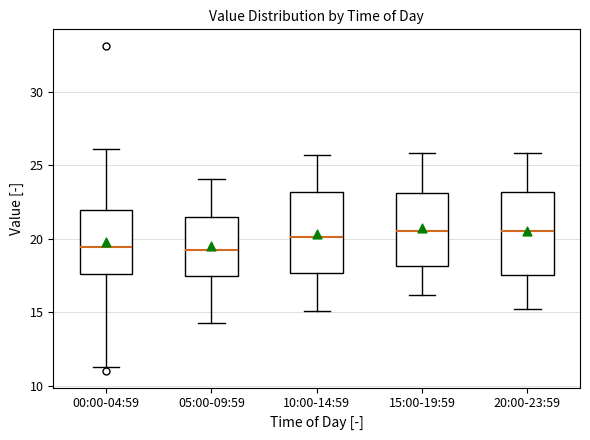

Where does the median line of the box for 10:00-14:59 sit on the y-axis? The values are not printed on the chart, so give them approximately, as read against the axis.

20.0